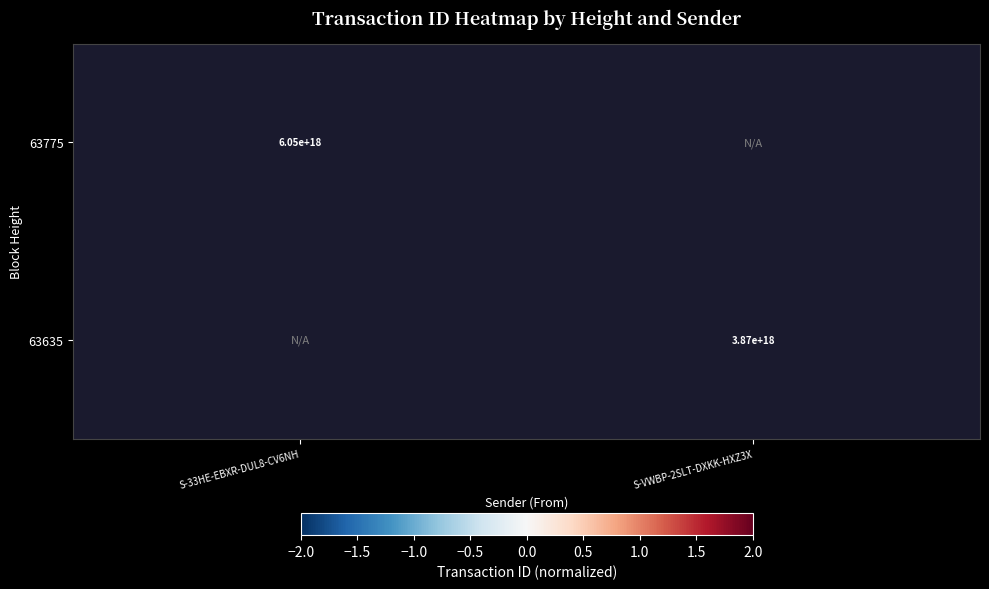

The value of 63635 at S-VWBP-2SLT-DXKK-HXZ3X is -1.0. True or false?

True